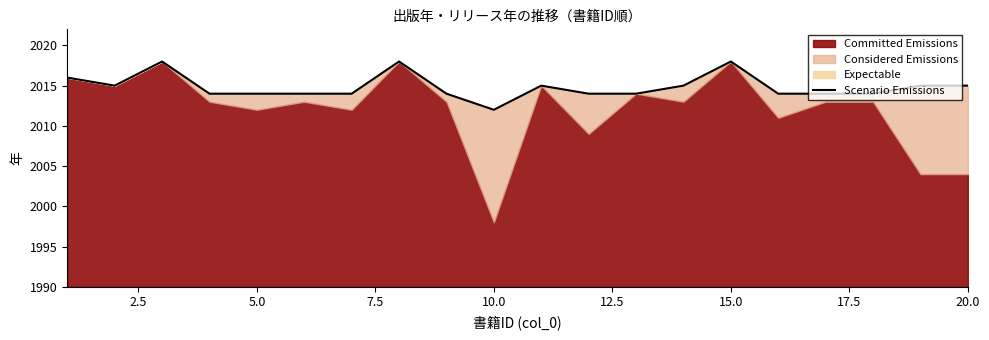

What is the greatest value displayed?

2018